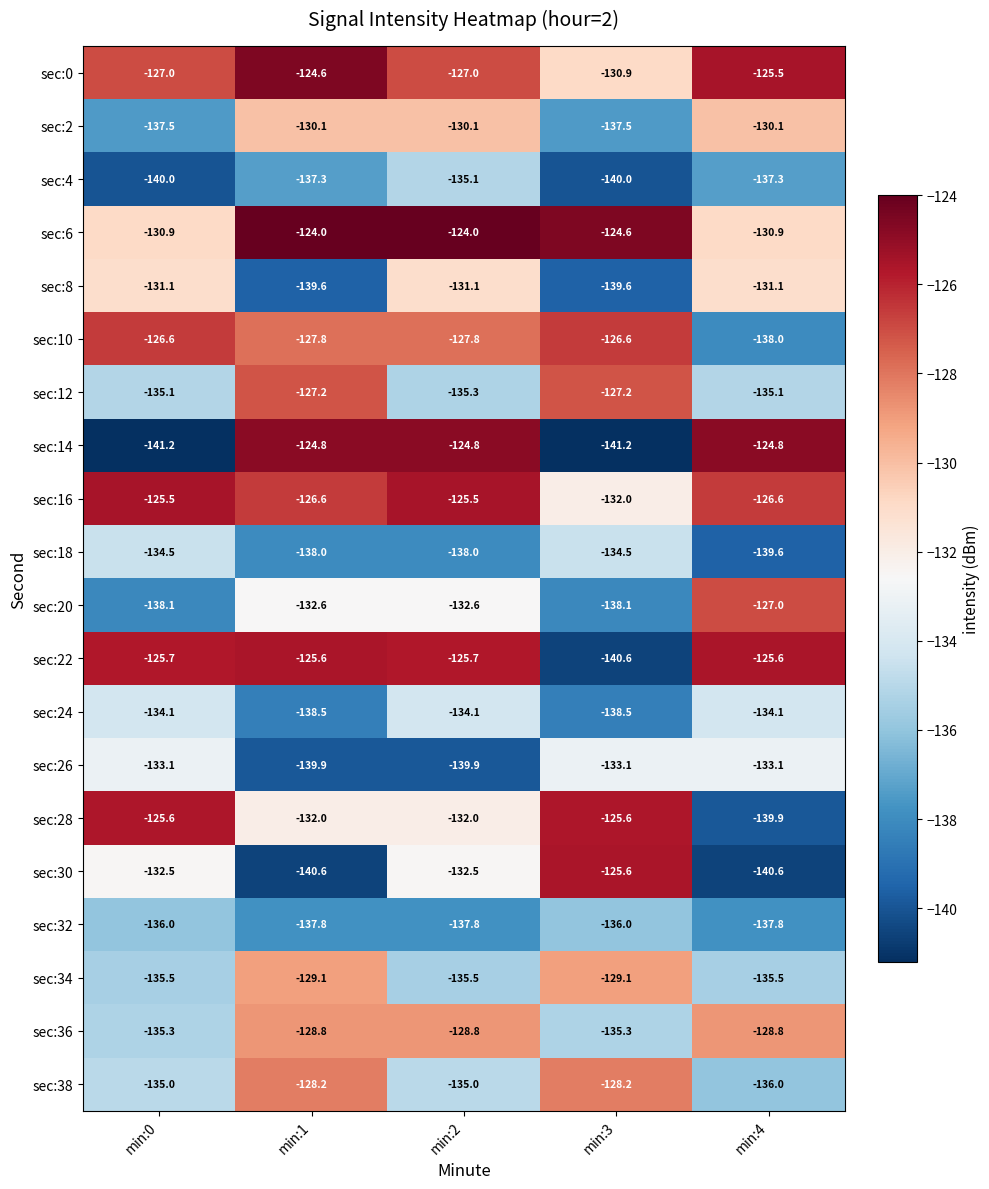

What is the greatest value displayed?

-124.0